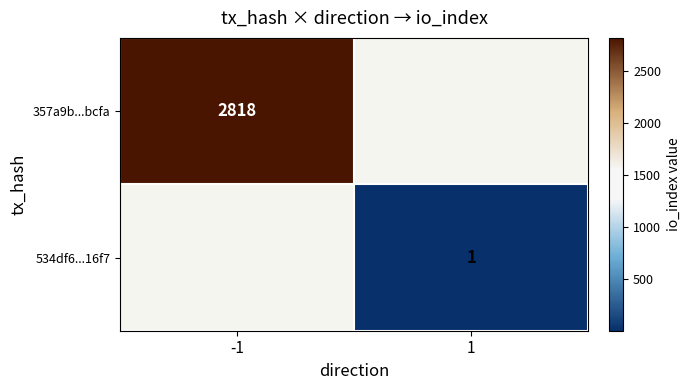

Is the value of 534df6...16f7 at 1 greater than the value of 357a9b...bcfa at -1?

No